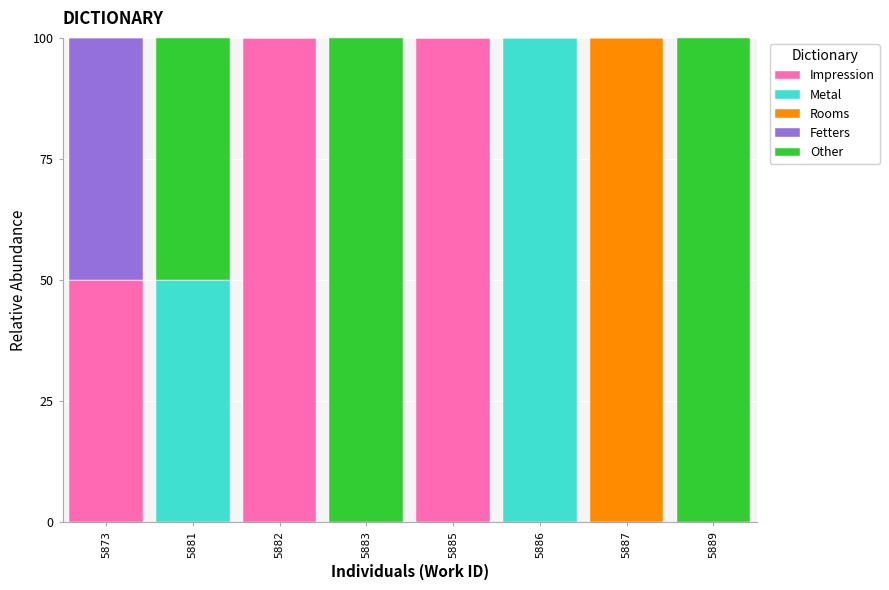

What is the total value across all series at 5883?

100